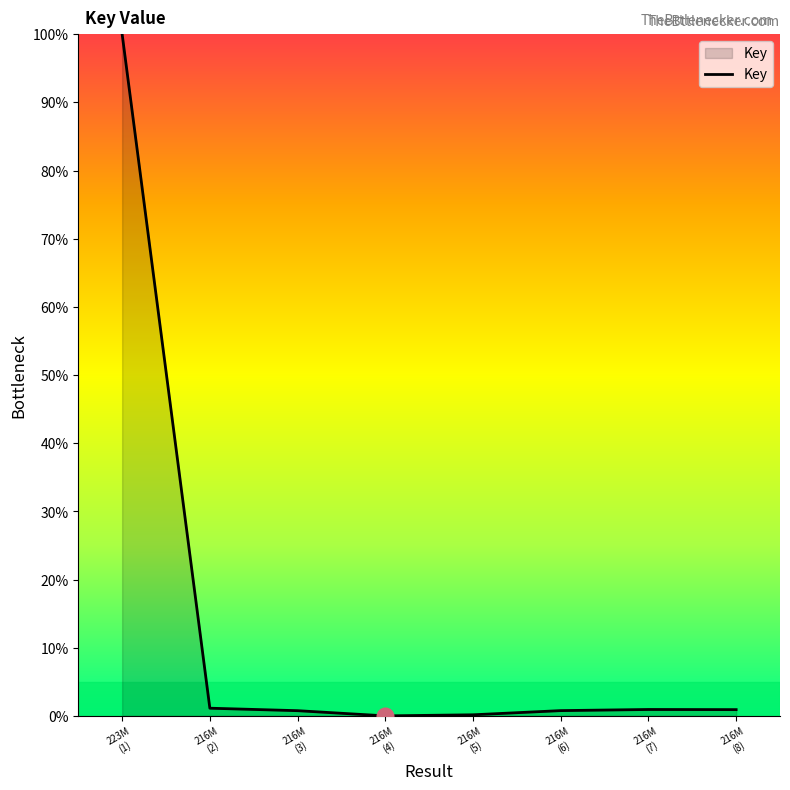

What is the maximum value shown in the chart?

100.0